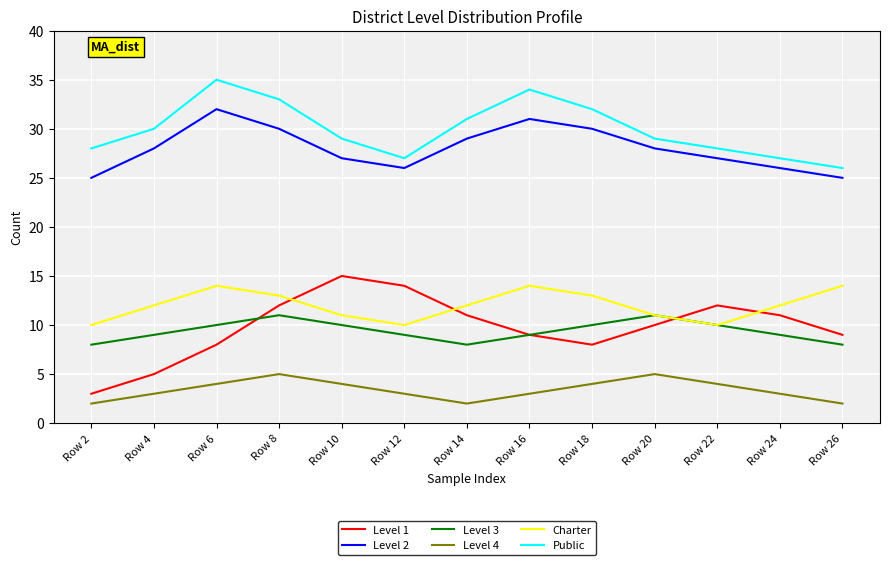

The value of Level 1 at Row 20 is 10. True or false?

True